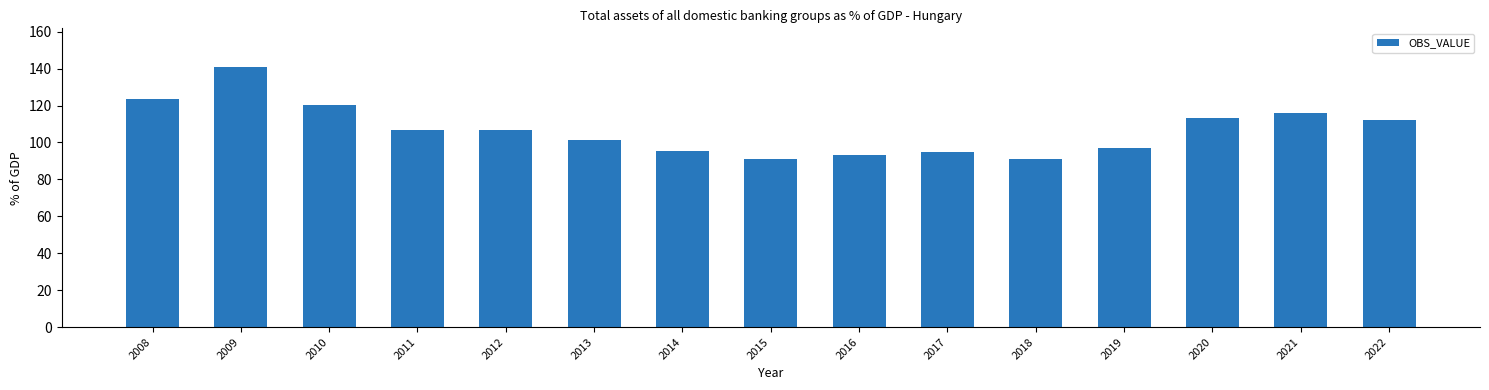

Which label corresponds to the largest value in the chart?

2009